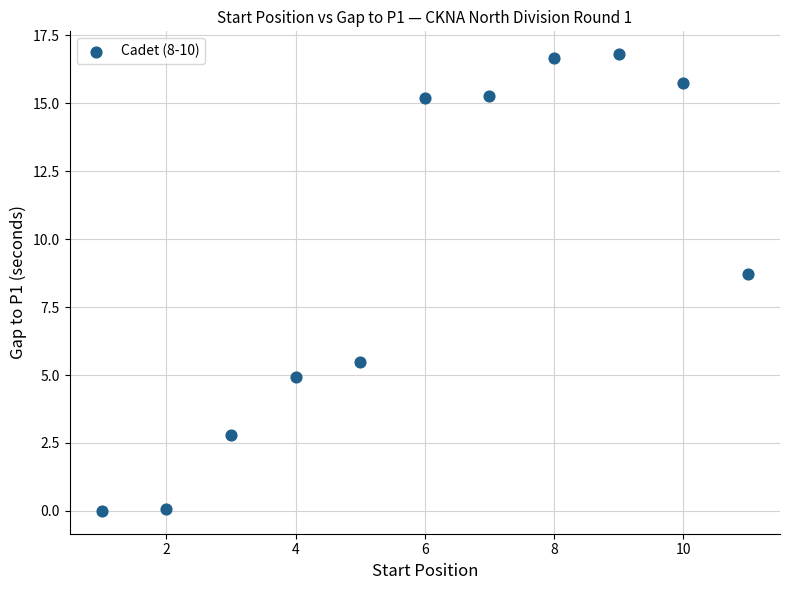

What is the average Y value?

9.2